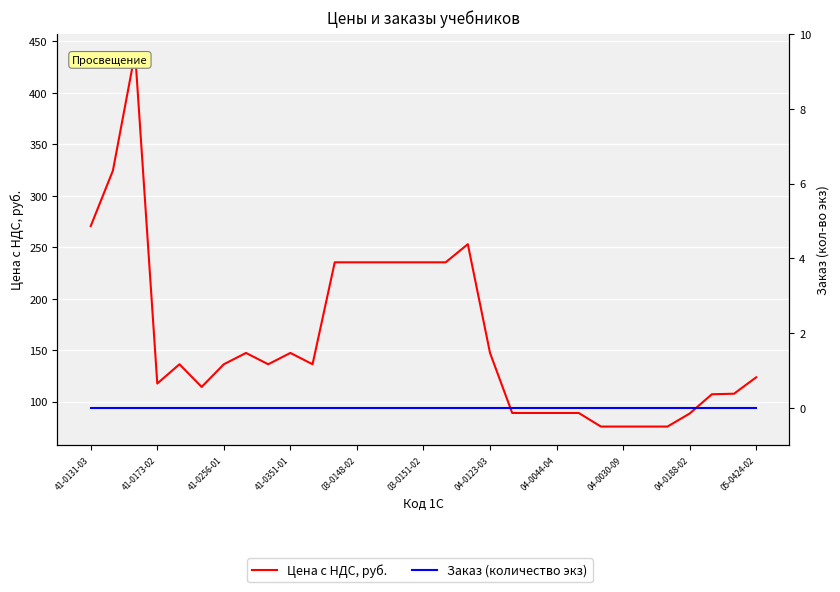

What is the average value of the Цена с НДС, руб. series?

161.5